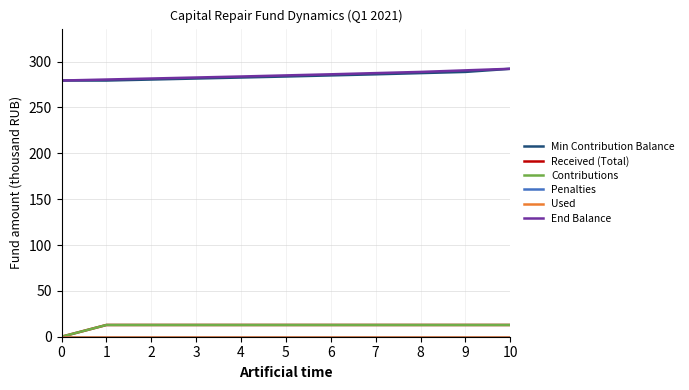

Which series has the largest total across all categories?

End Balance